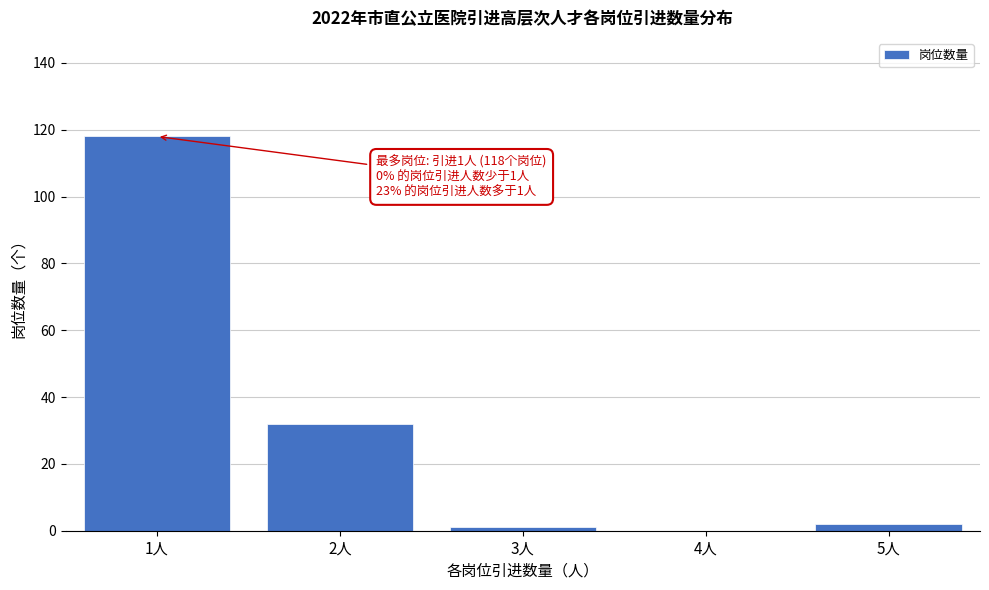

Reading left to right, transcribe all the data shown in this chart.

1人=118	2人=32	3人=1	4人=0	5人=2